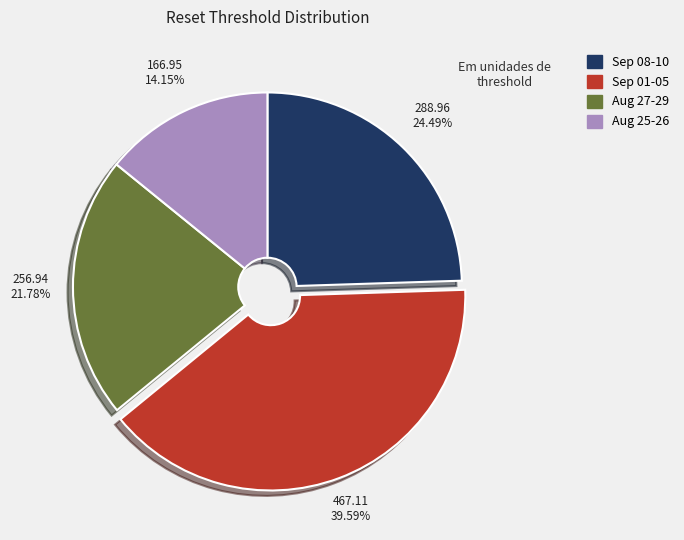

Is there a majority slice in this chart?

No